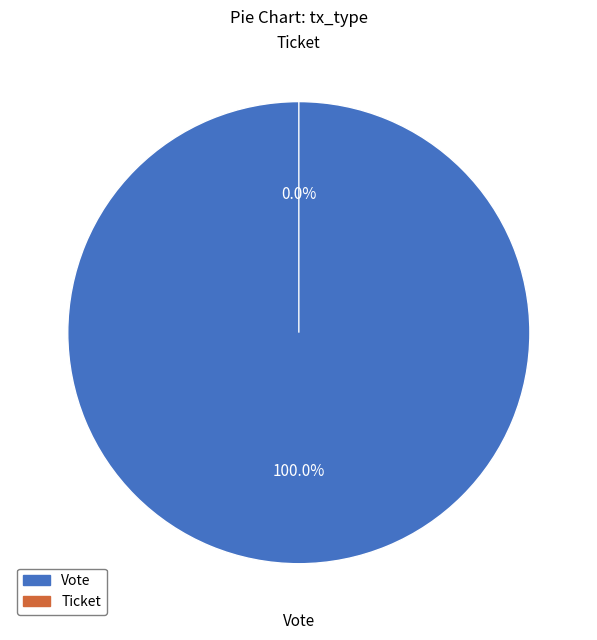

What percentage is the Vote slice, to the nearest percent?

100%